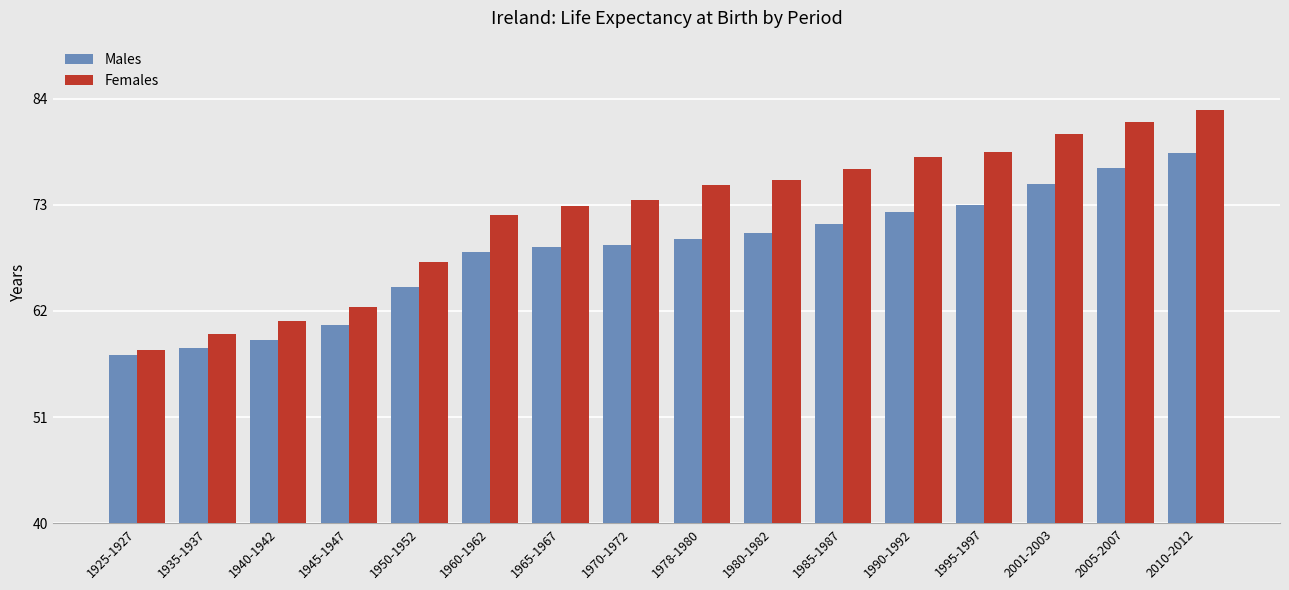

Reading left to right, what are all the values shown in this chart?

Males: 57.4	58.2	59.0	60.5	64.5	68.1	68.6	68.8	69.5	70.1	71.0	72.3	73.0	75.1	76.8	78.4
Females: 57.9	59.6	61.0	62.4	67.1	71.9	72.9	73.5	75.0	75.6	76.7	77.9	78.5	80.3	81.6	82.8